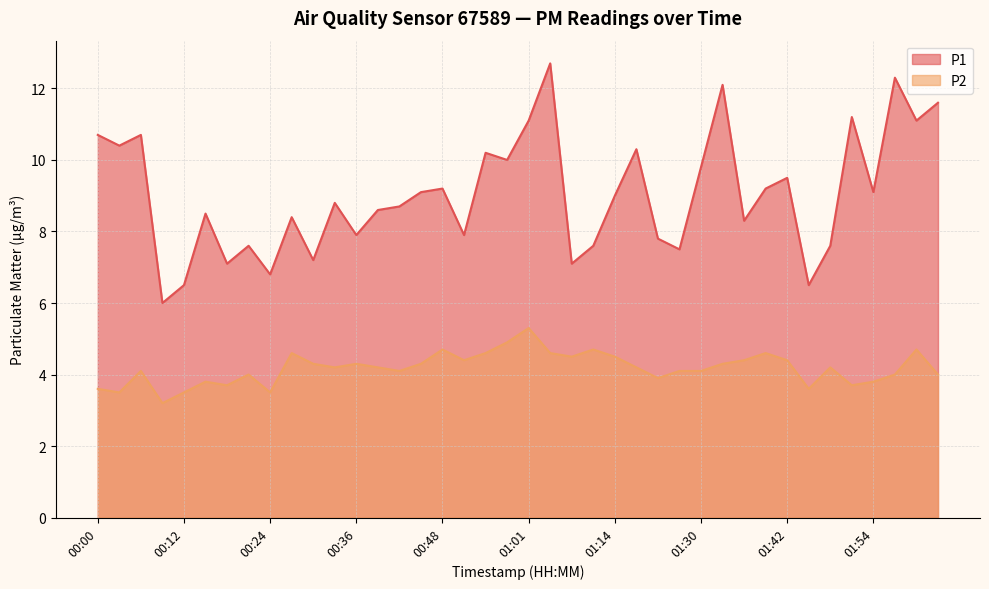

True or false: P1 and P2 cross at least once.

False